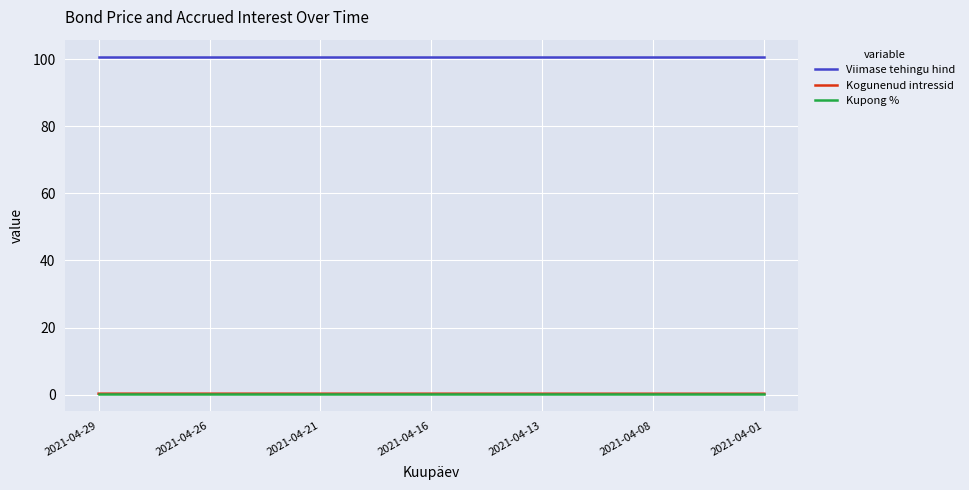

True or false: Viimase tehingu hind and Kogunenud intressid intersect in this chart.

False